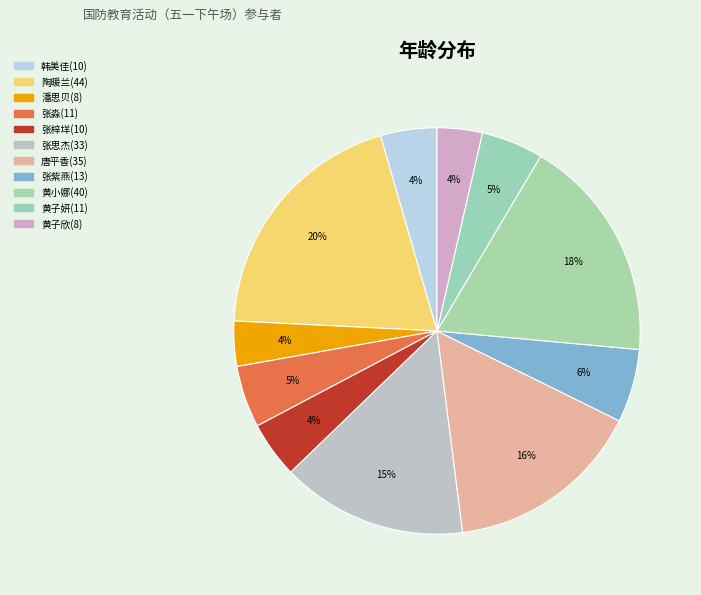

Is the sum of 张紫燕(13) and 张梓垟(10) greater than half?

No